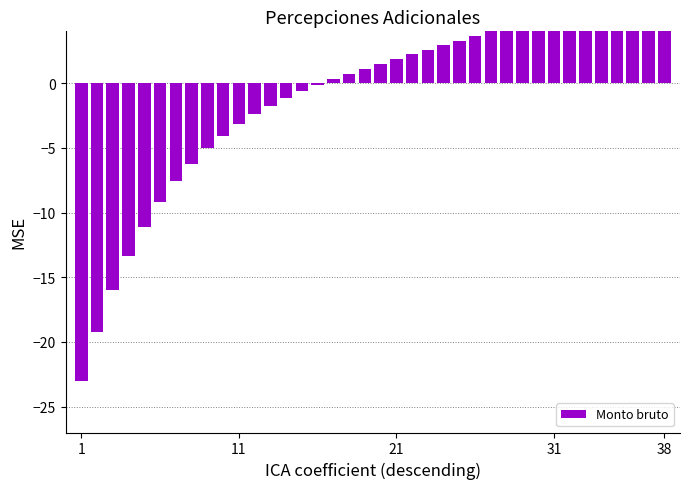

What is the maximum value shown in the chart?

8.5